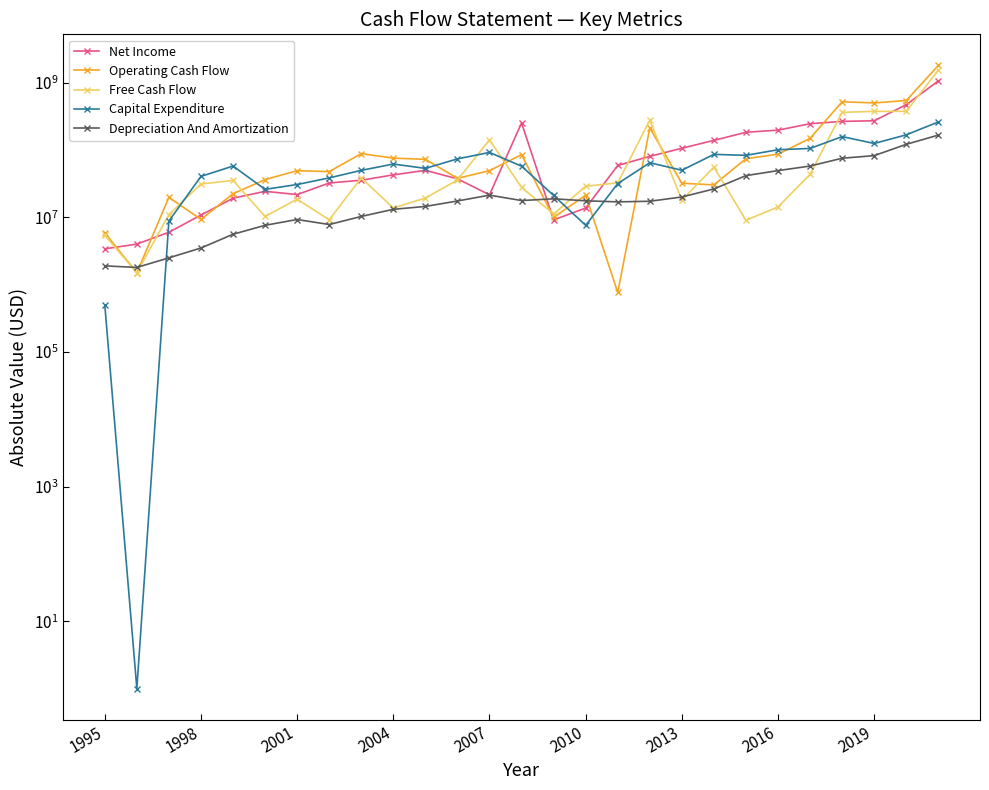

After their last crossing, which series has the higher values: Free Cash Flow or Net Income?

Free Cash Flow